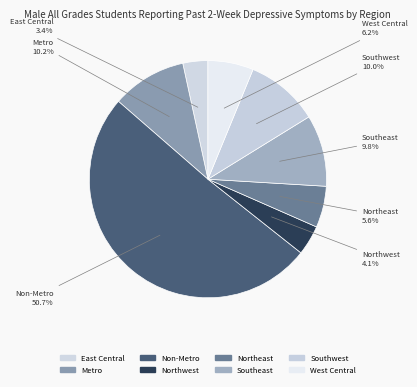

What is the majority slice?

Non-Metro